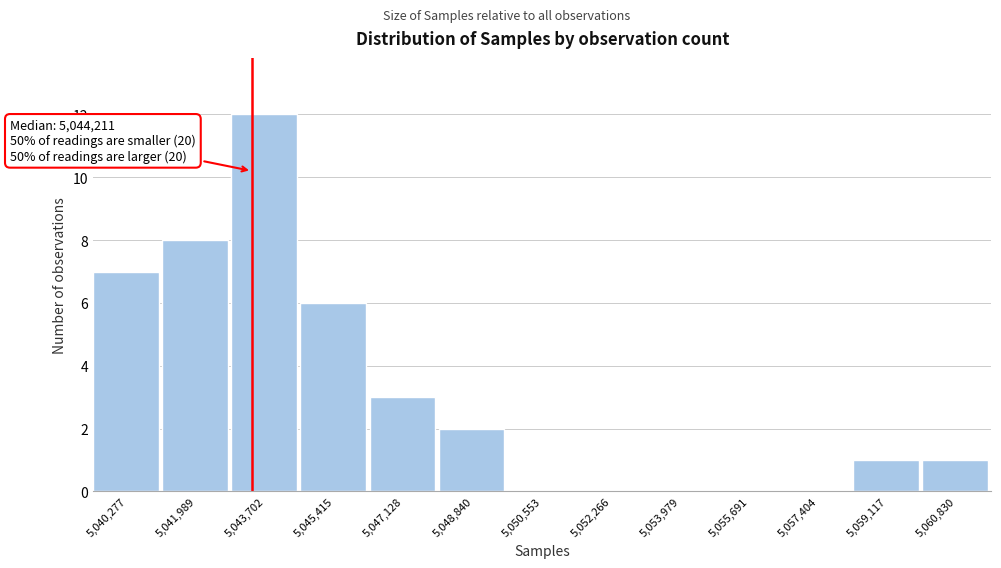

Reading right to left, what are all the values shown in this chart?

5,060,830=1	5,059,117=1	5,057,404=0	5,055,691=0	5,053,979=0	5,052,266=0	5,050,553=0	5,048,840=2	5,047,128=3	5,045,415=6	5,043,702=12	5,041,989=8	5,040,277=7